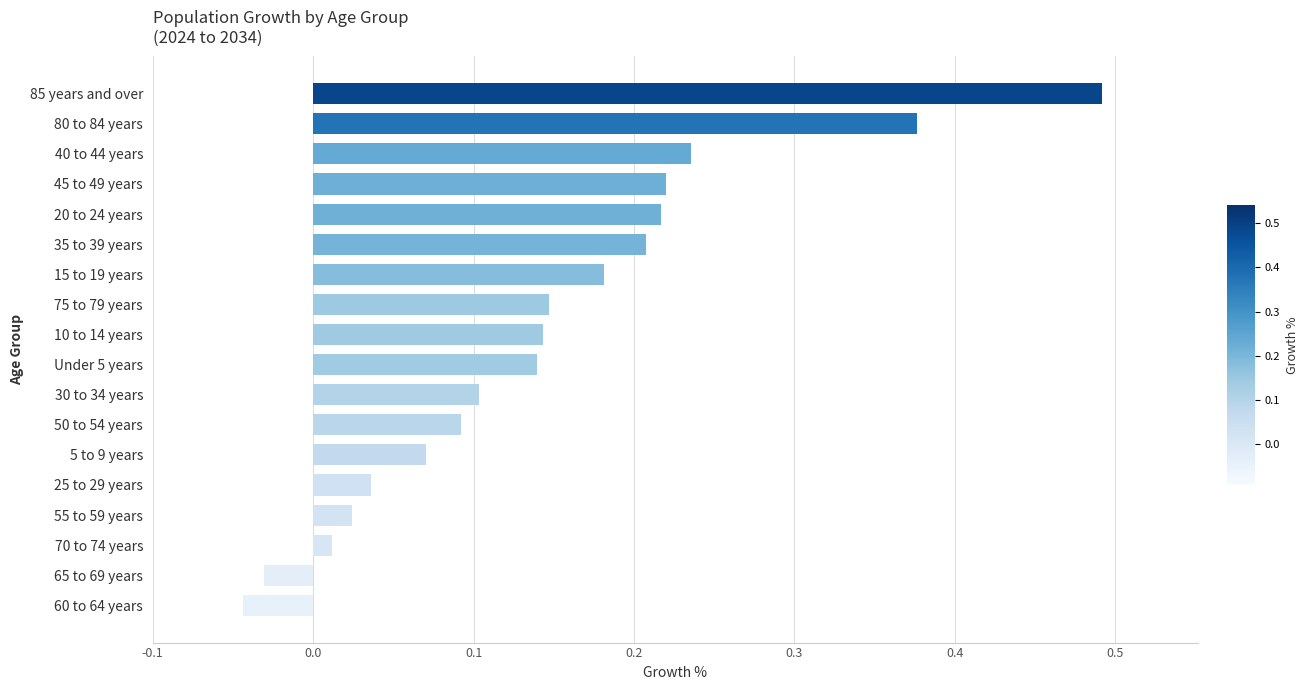

What position from the bottom is 25 to 29 years?

5